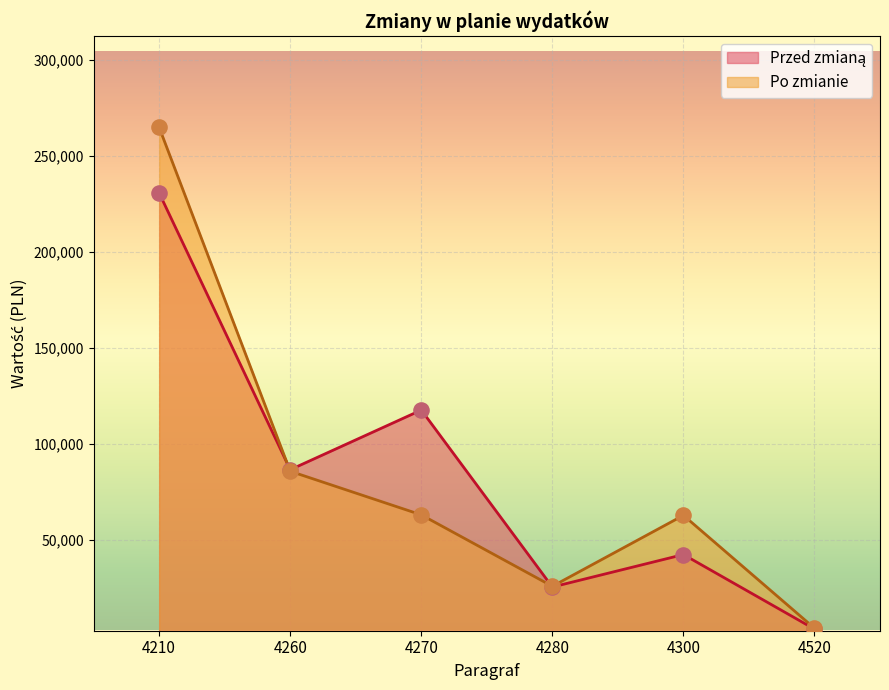

What are all the series names shown in the legend?

Przed zmianą, Po zmianie